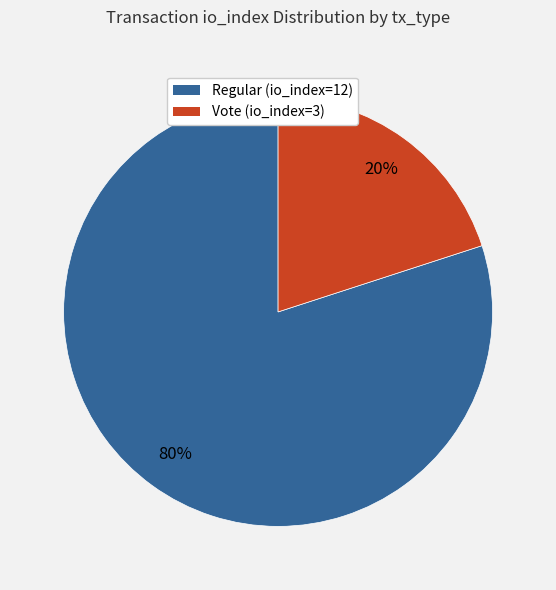

How many slices are in this pie chart?

2